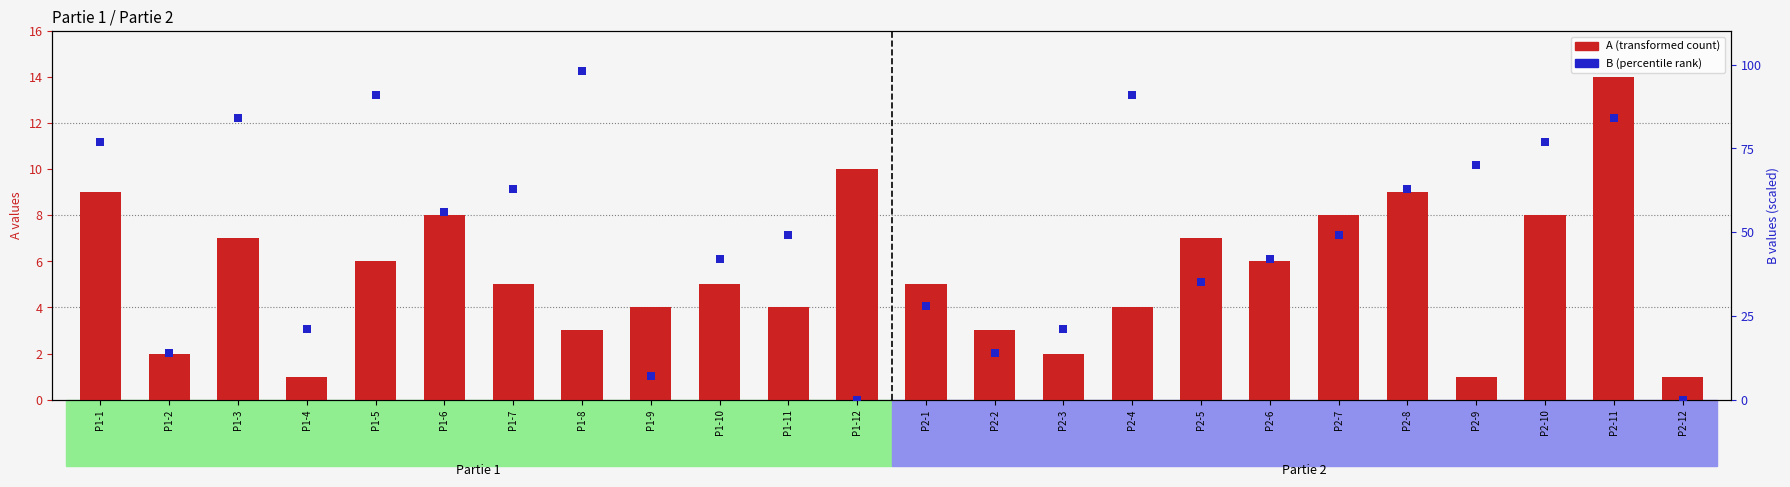

At how many categories does at least one series exceed 53?

11